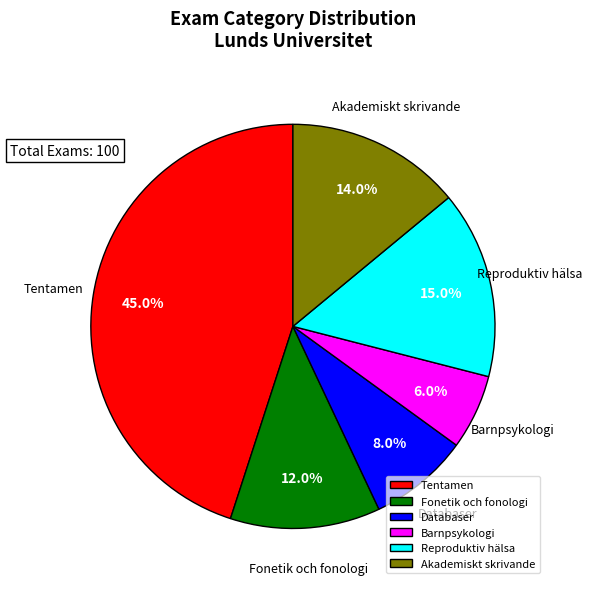

Does Fonetik och fonologi represent more than half of the total?

No